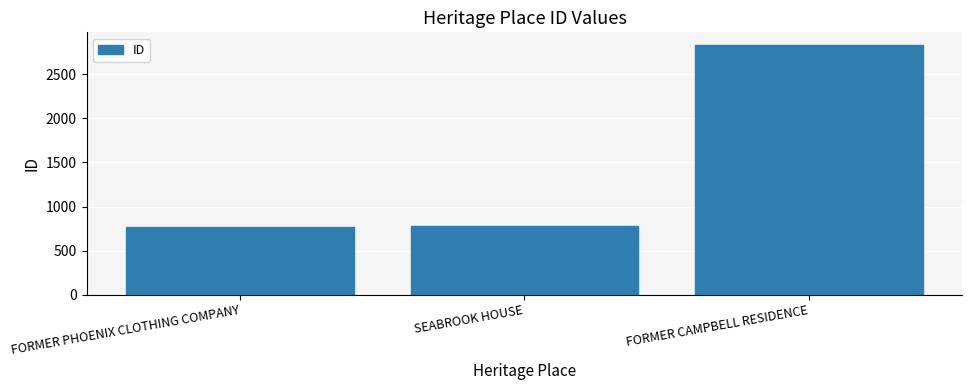

What is the difference between the maximum and minimum values?

2068